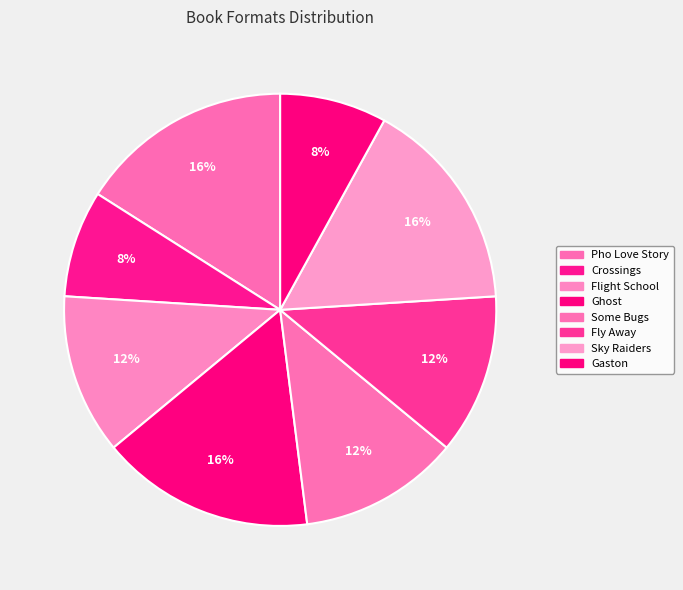

How many segments does this pie chart have?

8